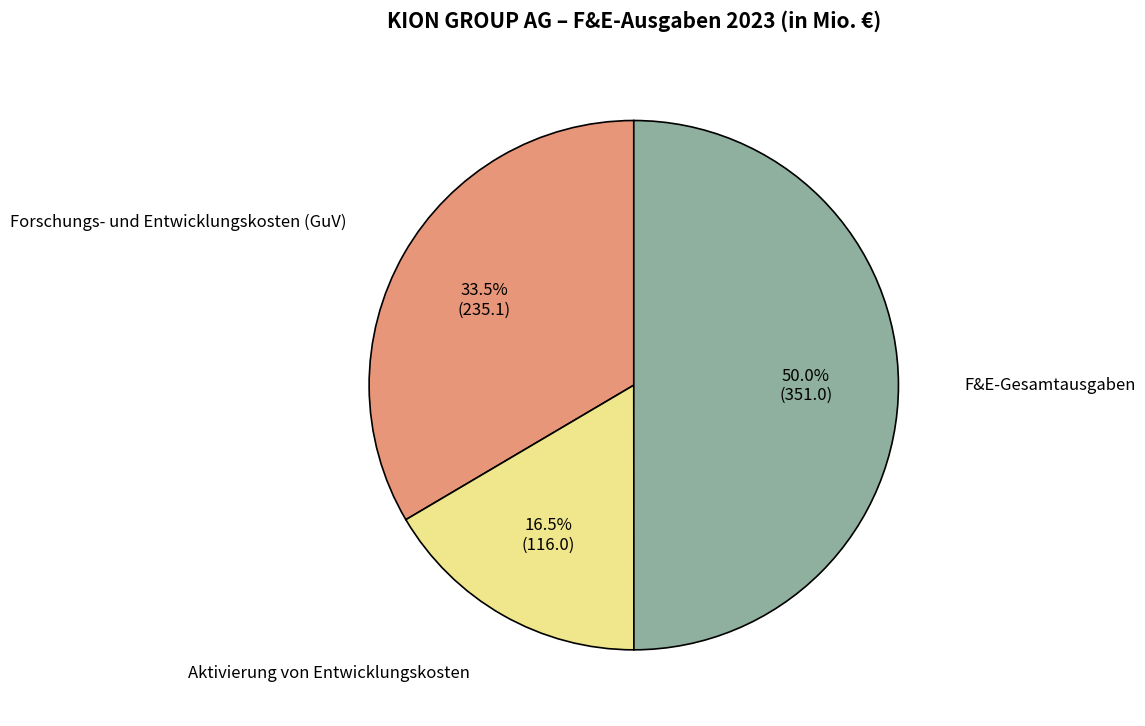

Which has a higher value, F&E-Gesamtausgaben or Forschungs- und Entwicklungskosten (GuV)?

F&E-Gesamtausgaben